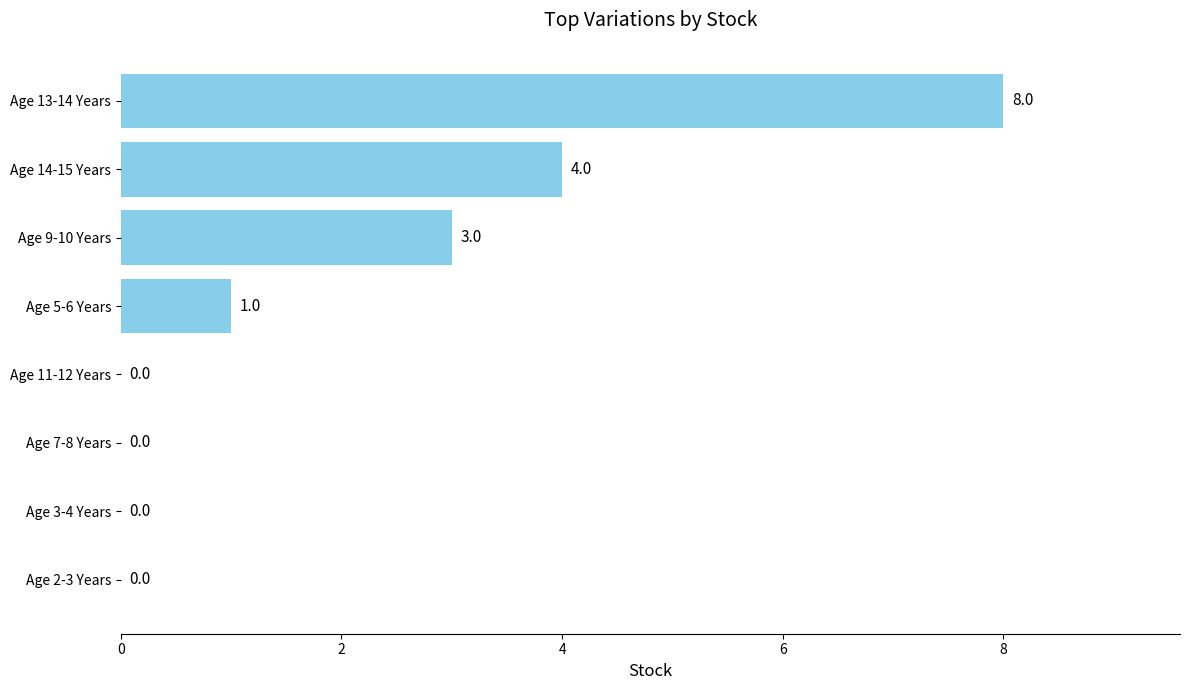

What is the sum of all values?

16